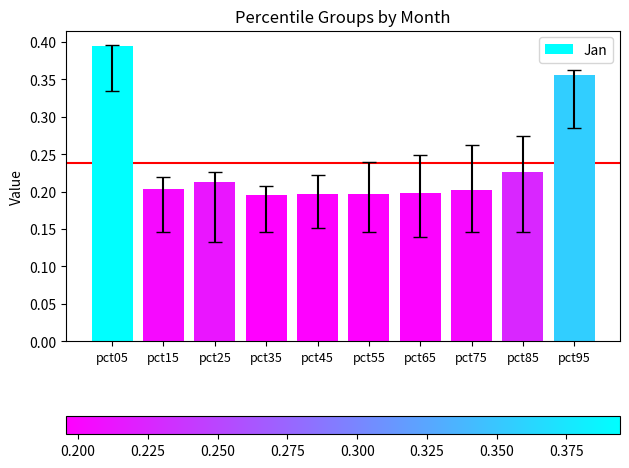

The value at pct85 is 0.3. True or false?

False